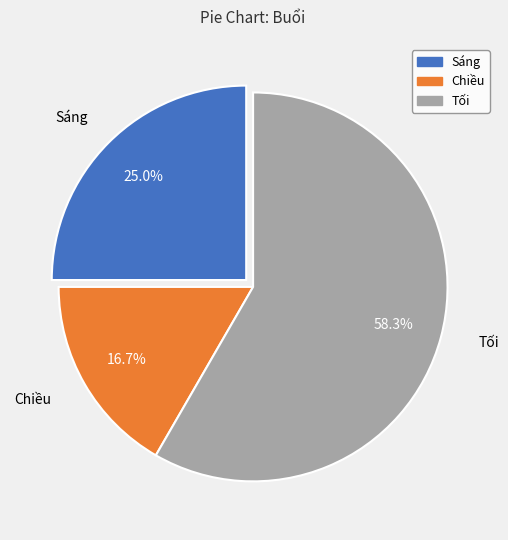

Do Tối and Sáng together represent more than half of the pie?

Yes